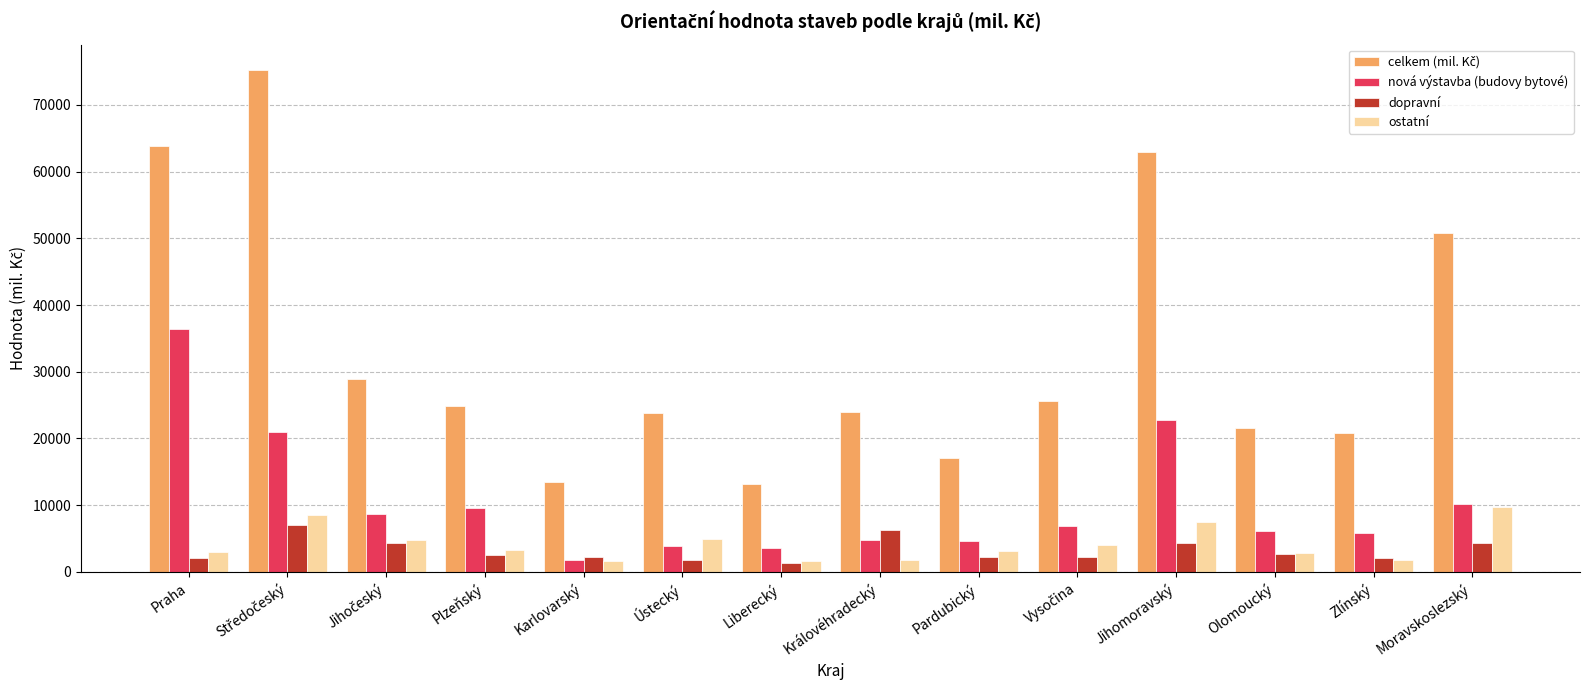

What is the approximate value of dopravní at Královéhradecký?

6283